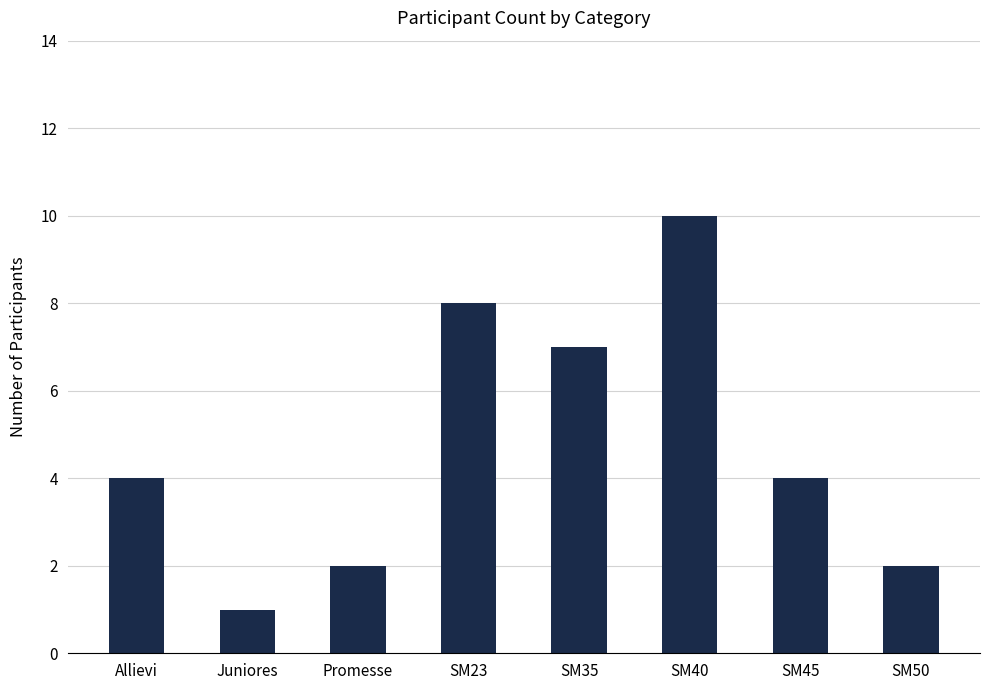

The chart shows a value of 2 at SM50. True or false?

True